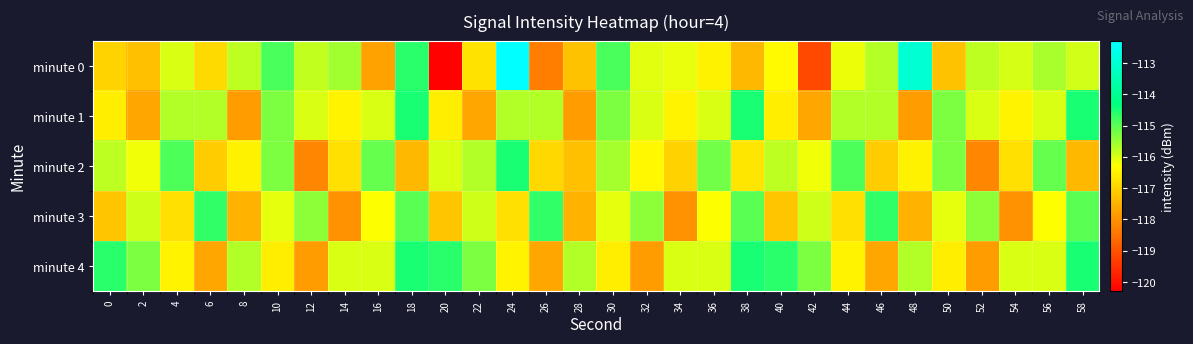

At which category does the chart reach its peak across all series?

24